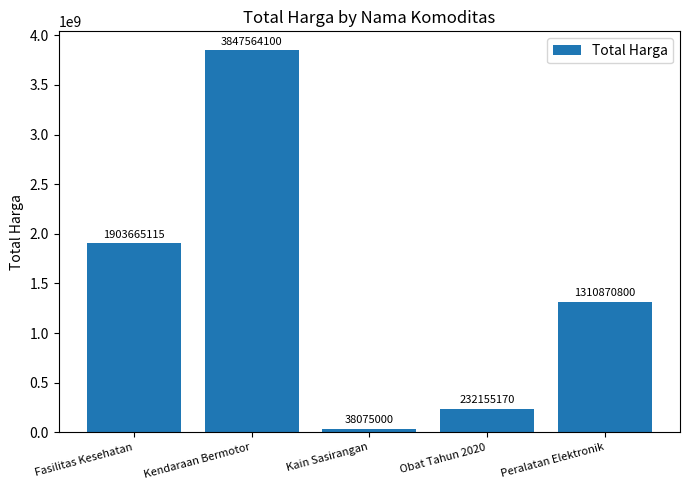

Reading left to right, extract all data points from this chart.

Fasilitas Kesehatan=1903665115	Kendaraan Bermotor=3847564100	Kain Sasirangan=38075000	Obat Tahun 2020=232155170	Peralatan Elektronik=1310870800